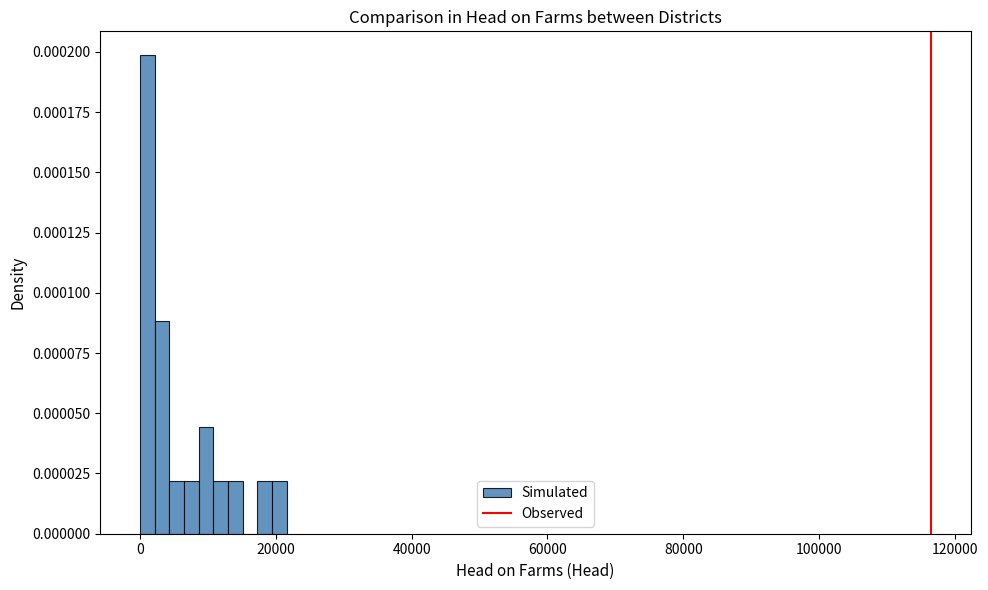

Around what value on the x-axis is the tallest bar? Give the approximate position of its centre, as read against the axis.

2000